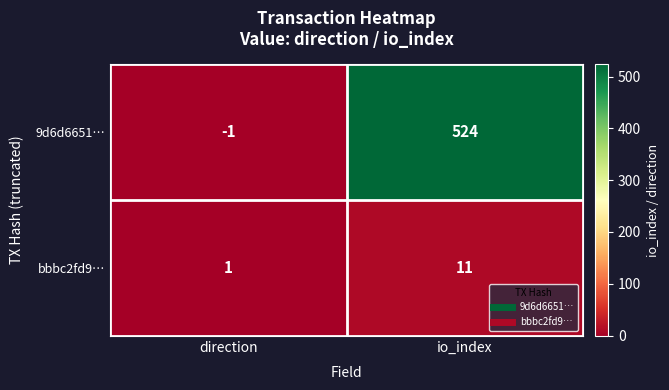

How many values in the 9d6d6651… series are below 524?

1